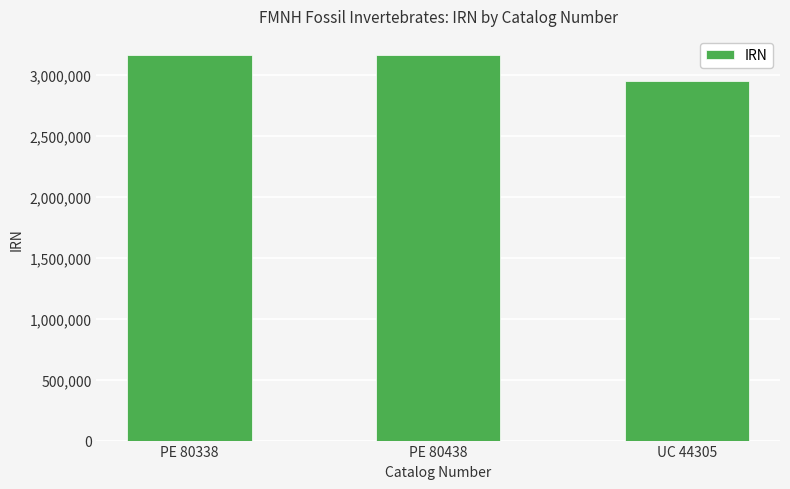

What is the difference between the maximum and minimum values?

215715